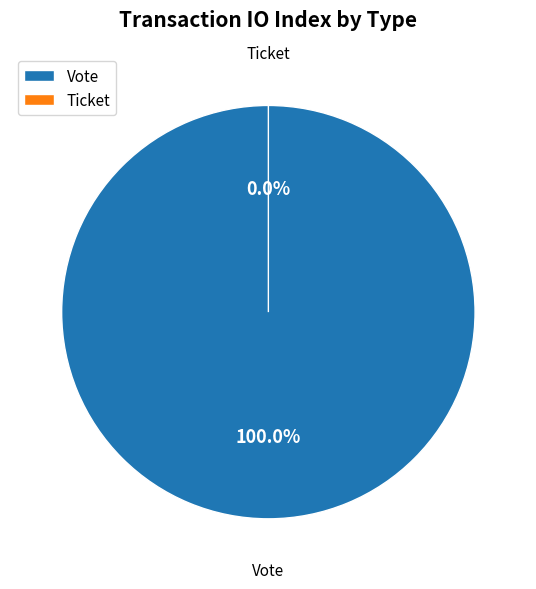

The Vote slice represents 100% of the pie. True or false?

True